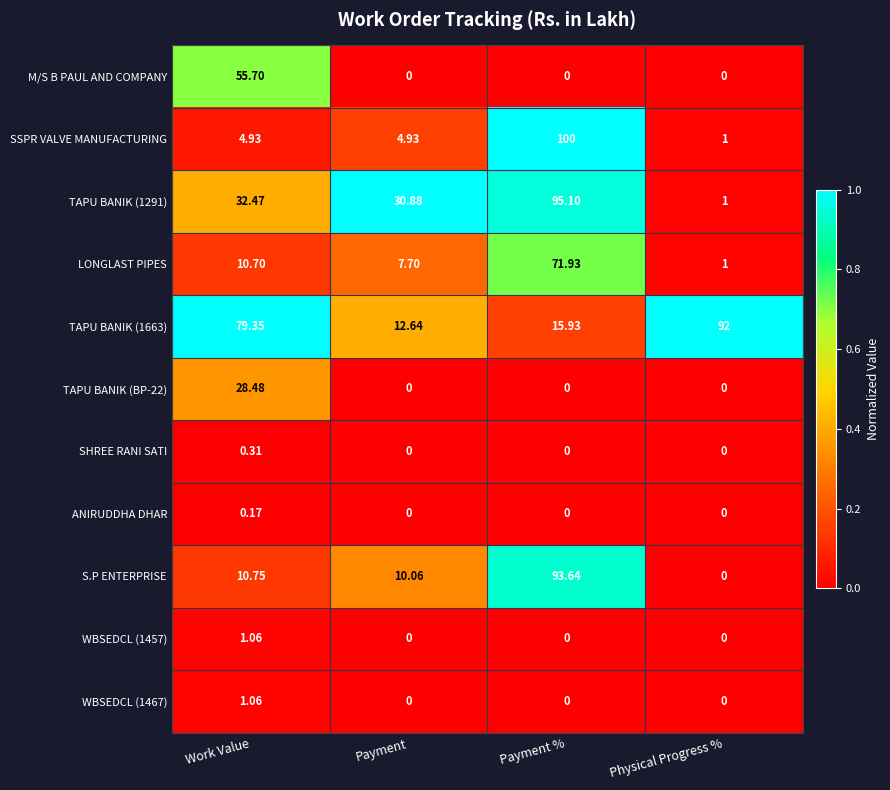

At which category is the sum across all series the highest?

Payment %